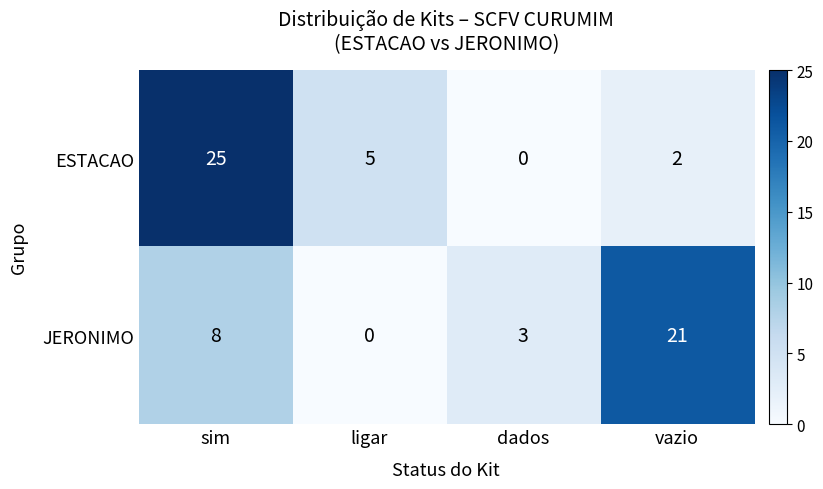

At which category is the sum across all series the highest?

sim